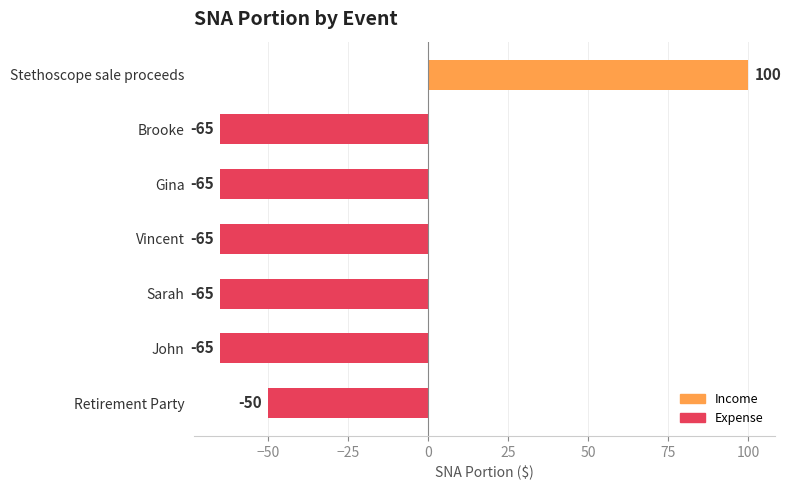

Read the value at Sarah, to the nearest 10.

-60